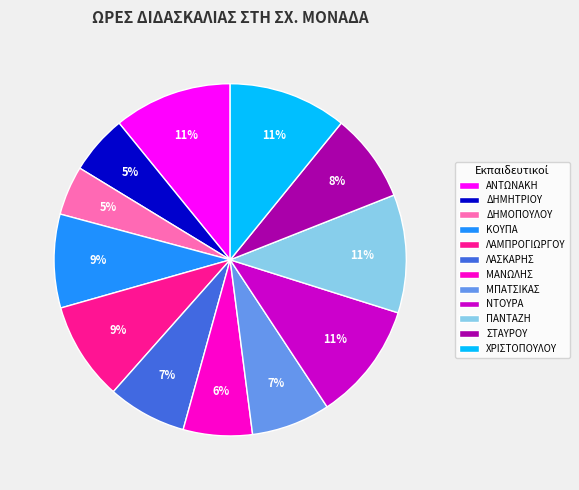

Is there any slice that represents more than half of the pie?

No